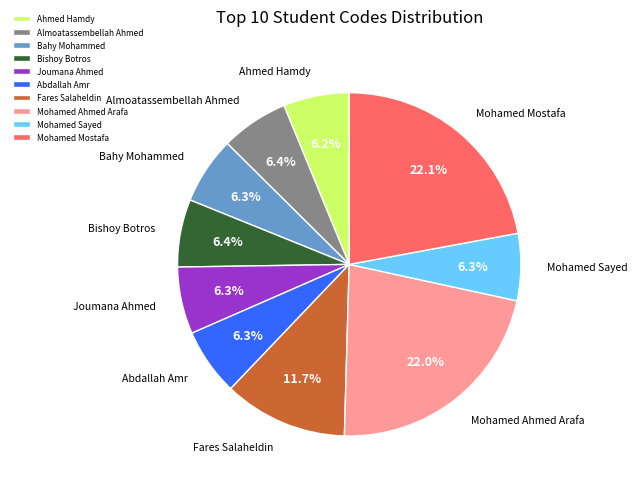

Is Bishoy Botros the majority of the pie?

No